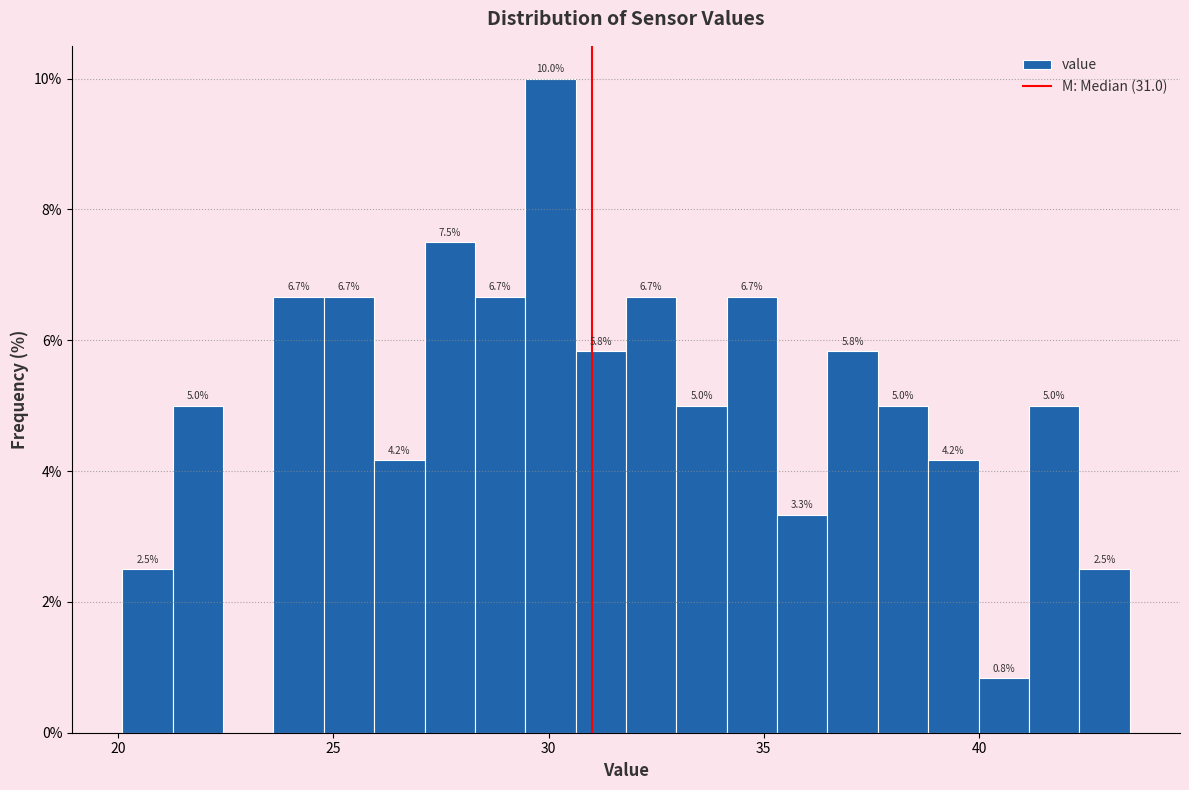

Around what value on the x-axis is the tallest bar? Give the approximate position of its centre, as read against the axis.

30.0